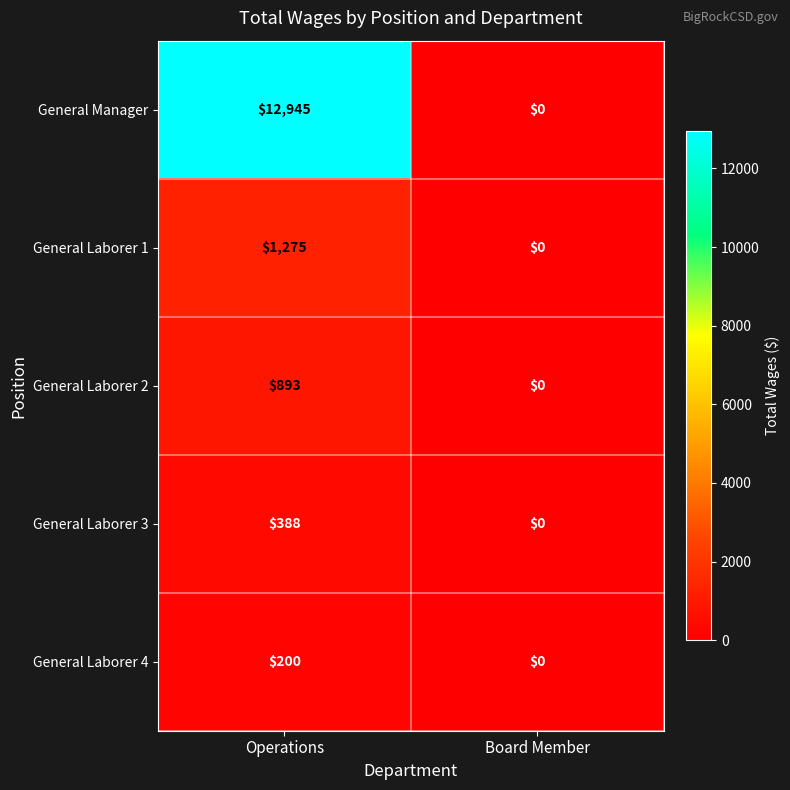

How many data points does each series have?

2